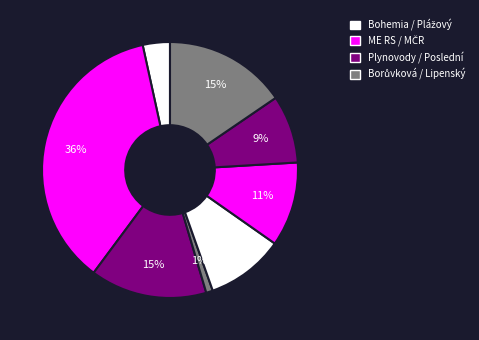

To the nearest percent, what is the average slice percentage?

12%